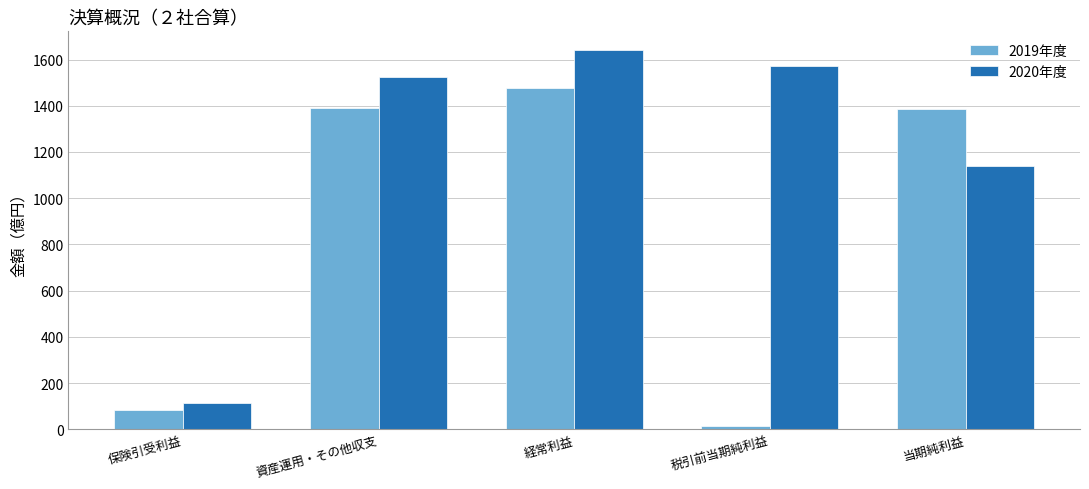

Is the value of 2020年度 at 経常利益 greater than the value of 2019年度 at 当期純利益?

Yes